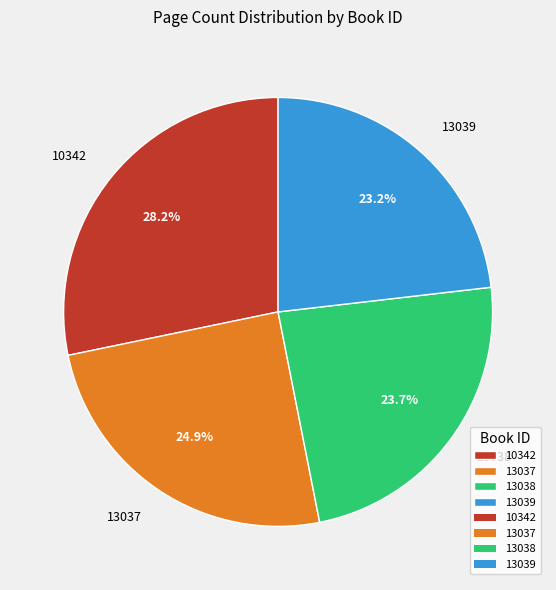

How many slices are in this pie chart?

4